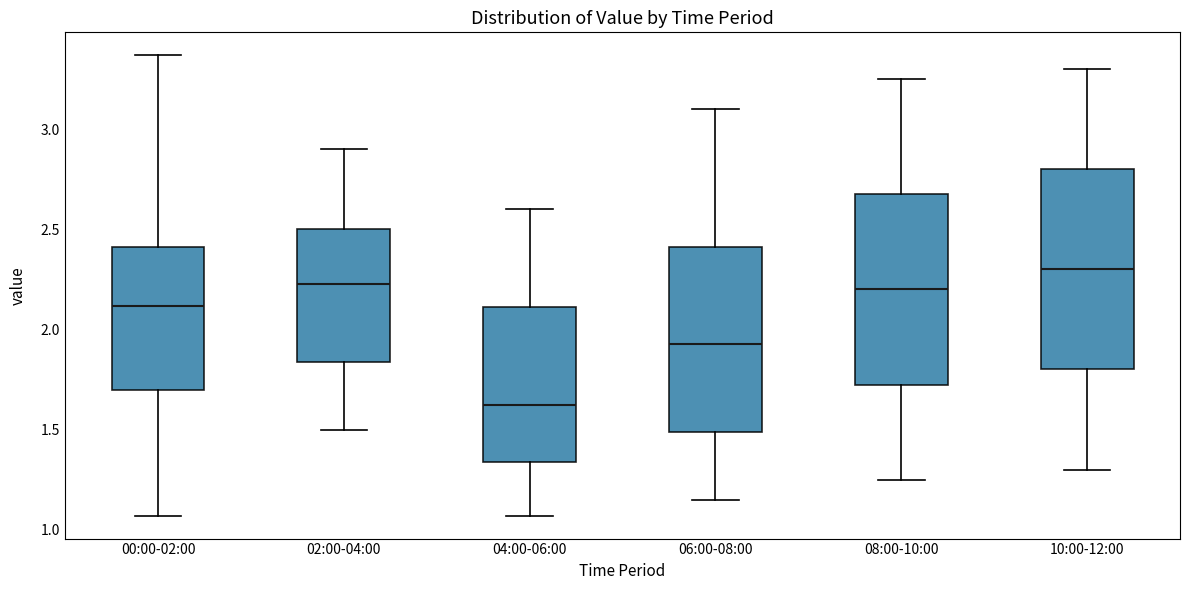

Which box has the lowest median line?

04:00-06:00